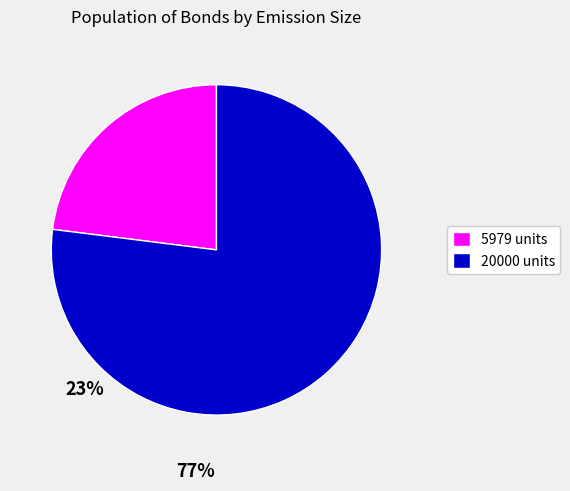

Rank the categories by value from highest to lowest.

20000, 5979